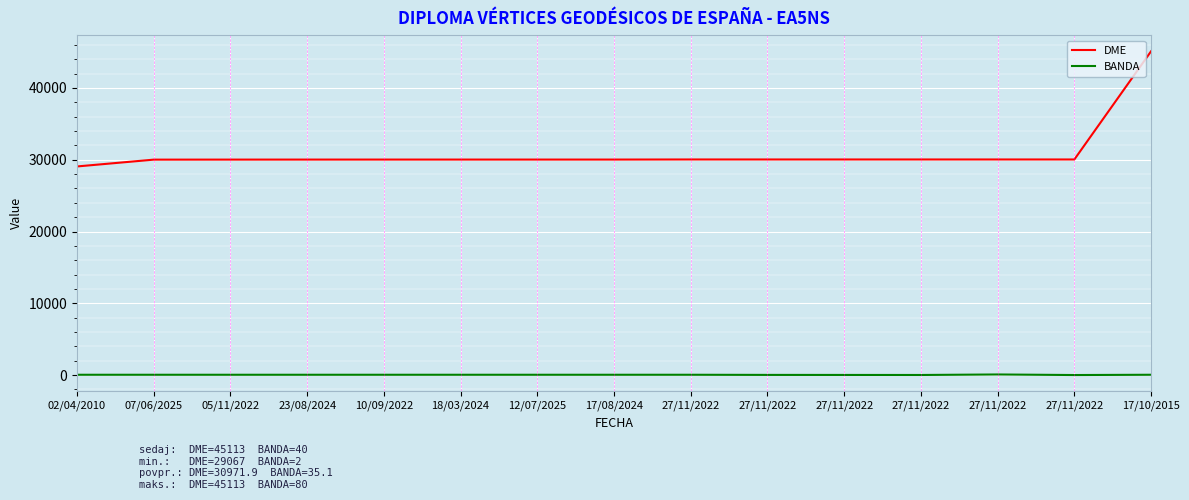

What is the difference between the maximum and second lowest values in the BANDA series?

70